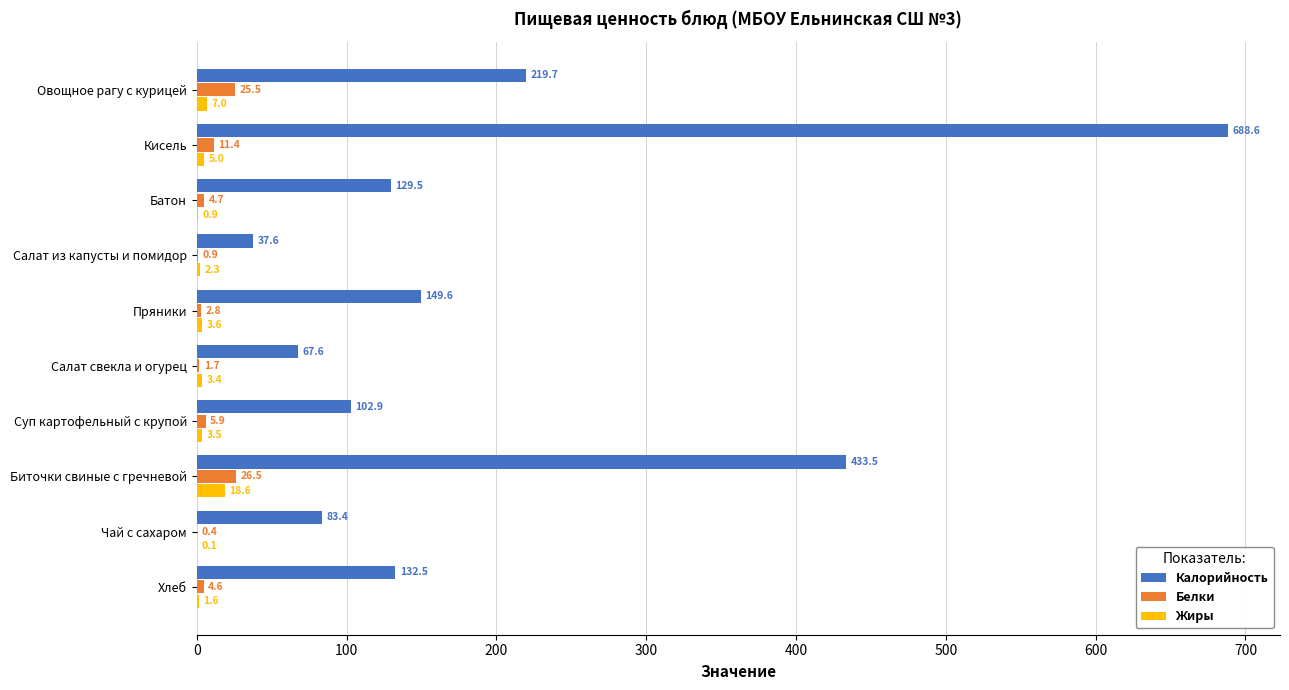

True or false: Калорийность has a value of 99.3 at Пряники.

False